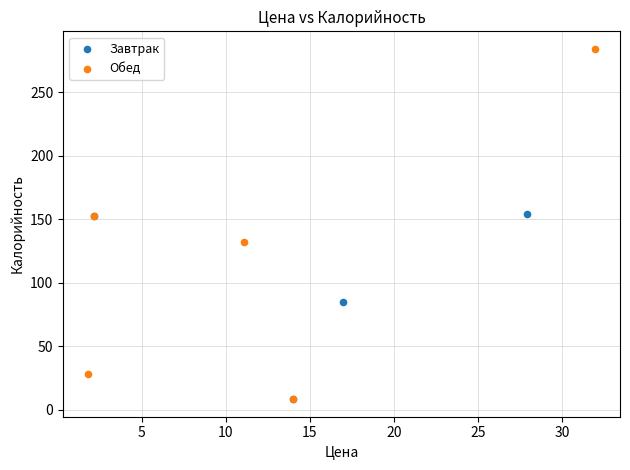

Which series reaches the maximum Y coordinate?

Обед